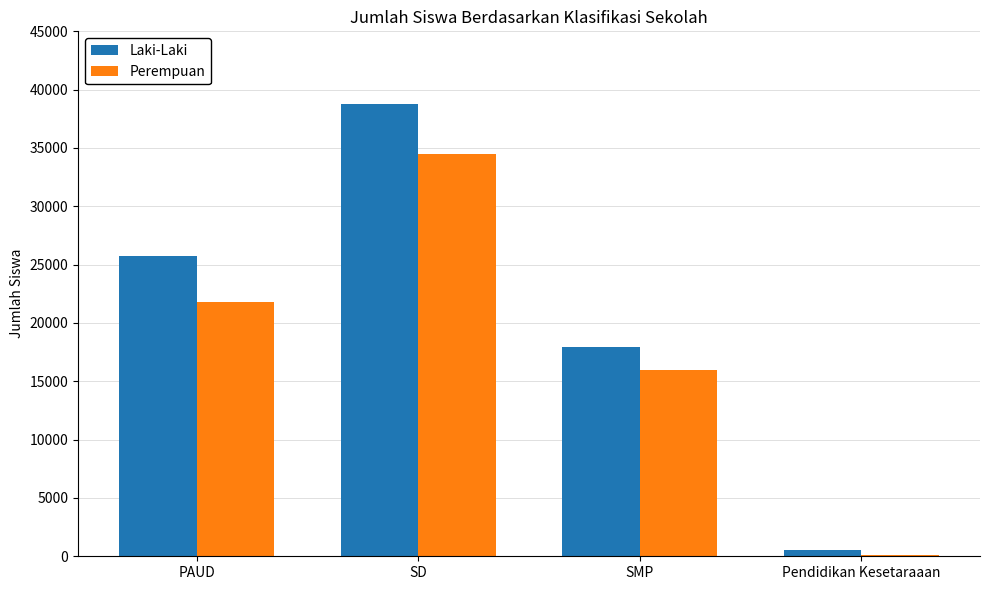

Which series changed the most between SD and Pendidikan Kesetaraaan?

Laki-Laki